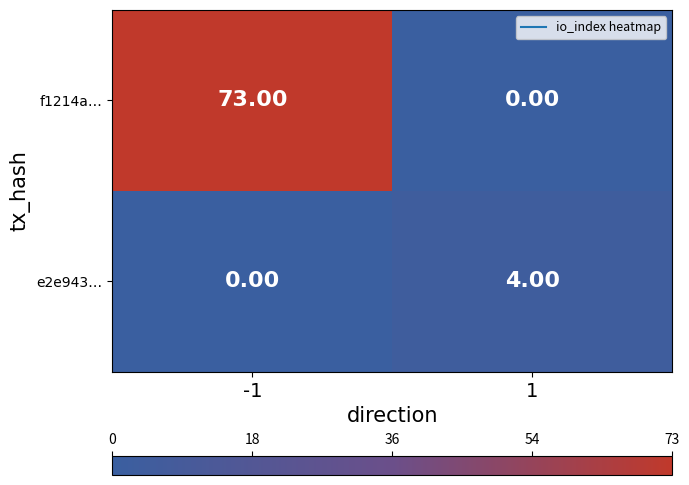

What is the difference between the highest and lowest values at -1?

73